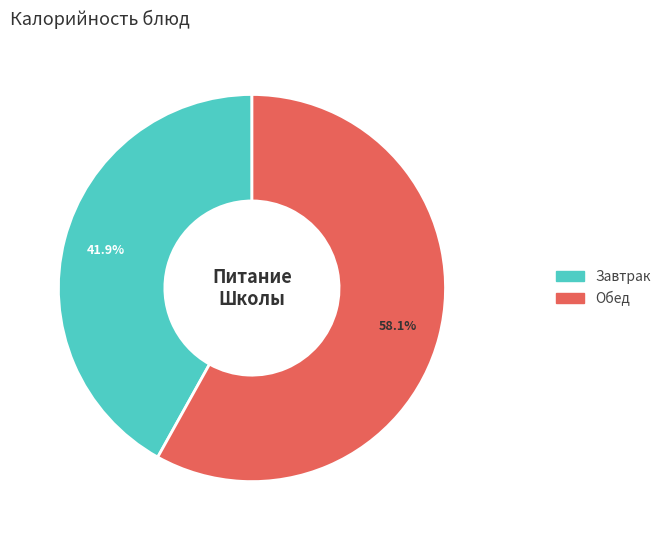

Is there any slice that represents more than half of the pie?

Yes